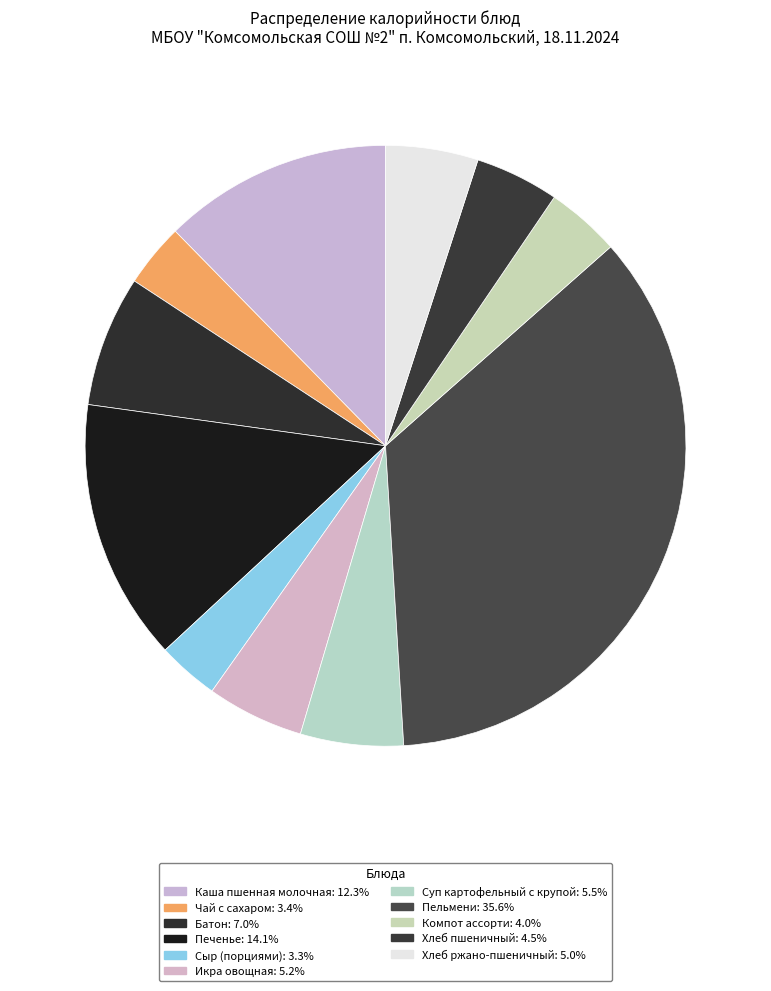

Does any single category account for the majority?

No